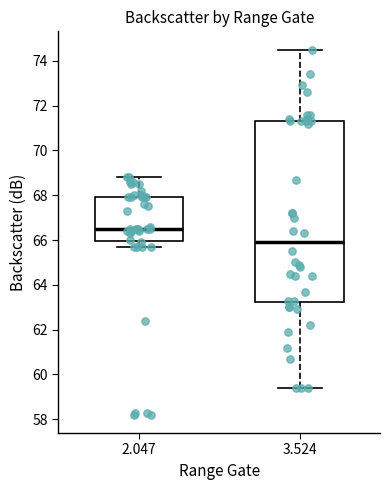

Comparing the boxes themselves (not the whiskers), which one is the tallest?

3.524